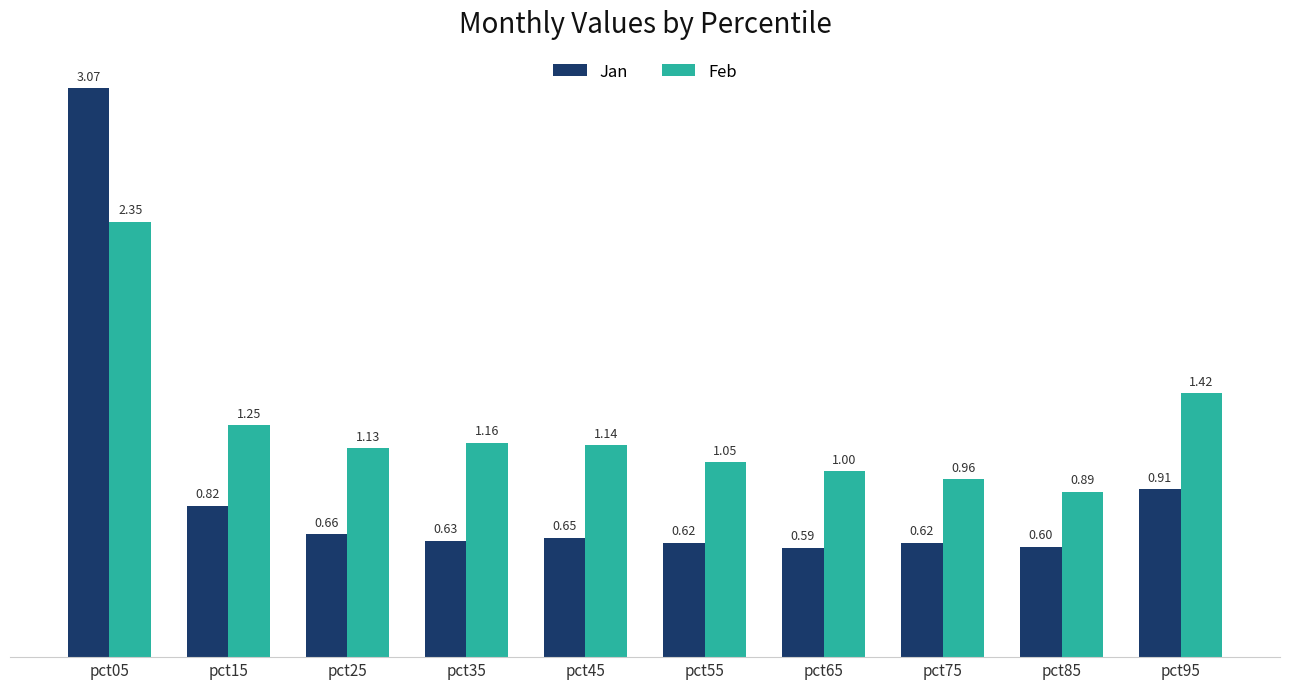

Rank the series by their average value, from lowest to highest.

Jan, Feb